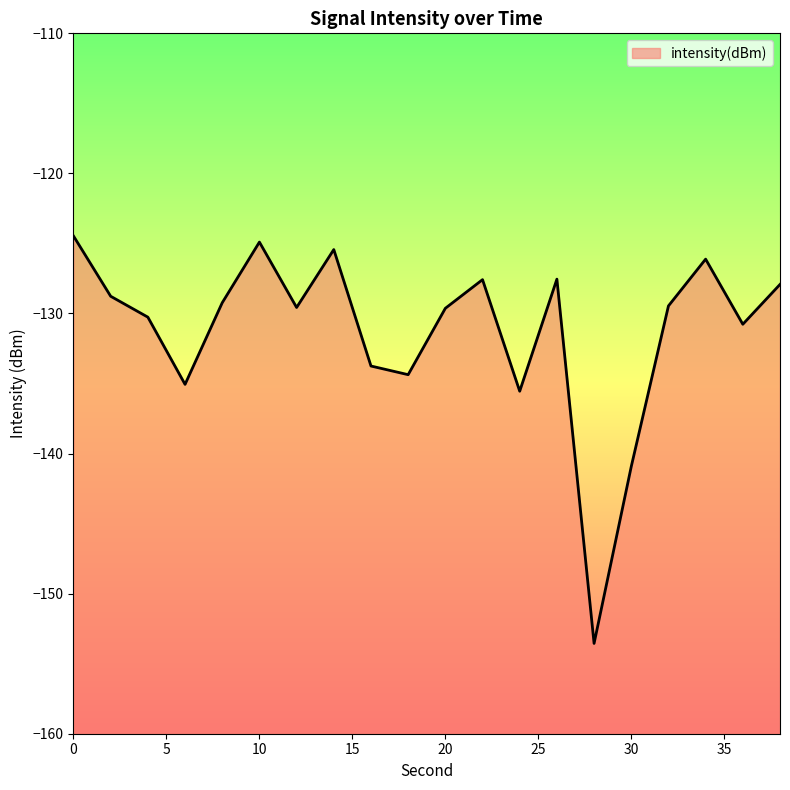

Reading left to right, what are all the values shown in this chart?

-124.5	-128.8	-130.3	-135.1	-129.2	-124.9	-129.6	-125.4	-133.7	-134.4	-129.6	-127.6	-135.5	-127.5	-153.6	-140.9	-129.5	-126.1	-130.8	-127.9